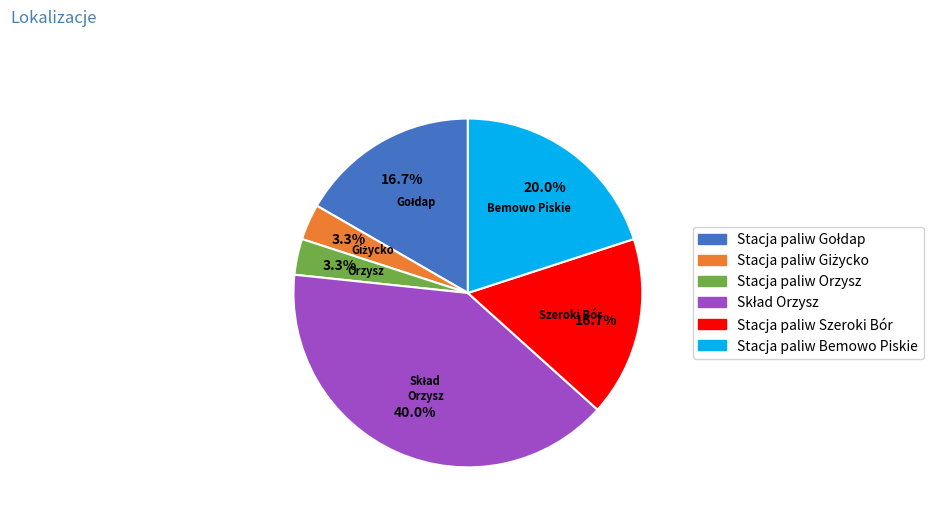

Does any single category account for the majority?

No